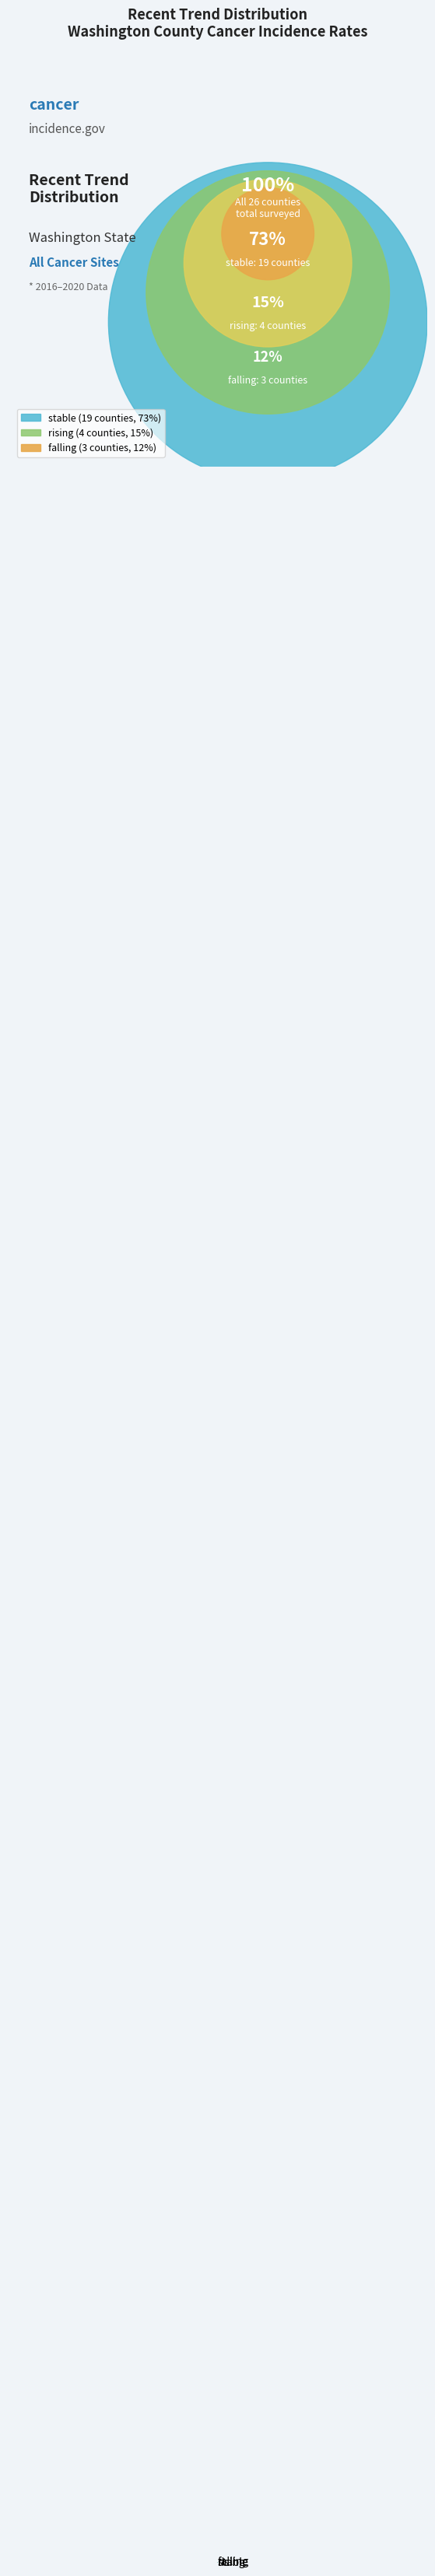

Which slice is the largest?

stable